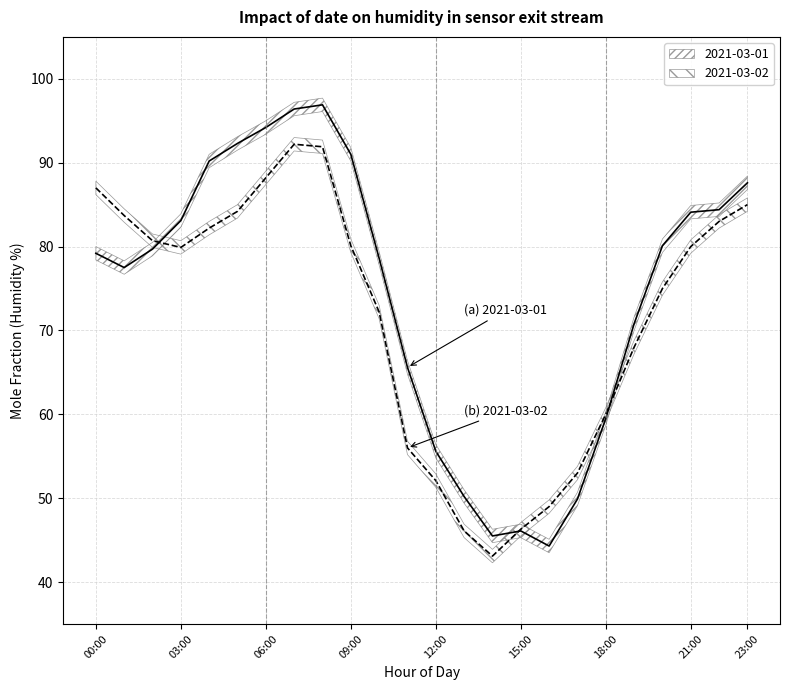

The 2021-03-01 series shows 78.0 at 12:00. True or false?

False